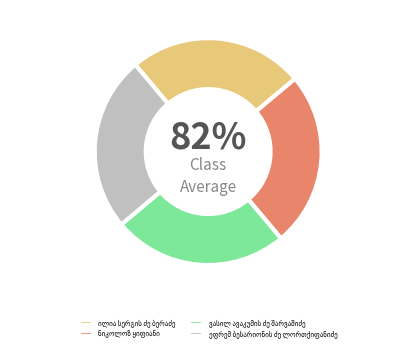

What is the smallest slice in the pie chart?

თინათინ დოლიძე